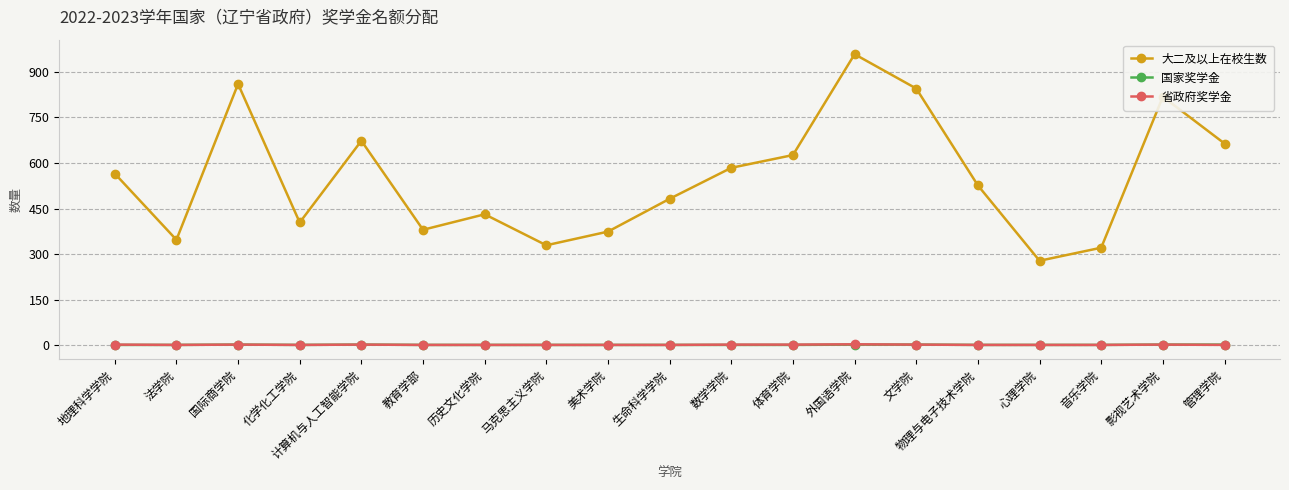

True or false: 大二及以上在校生数 and 省政府奖学金 intersect in this chart.

False